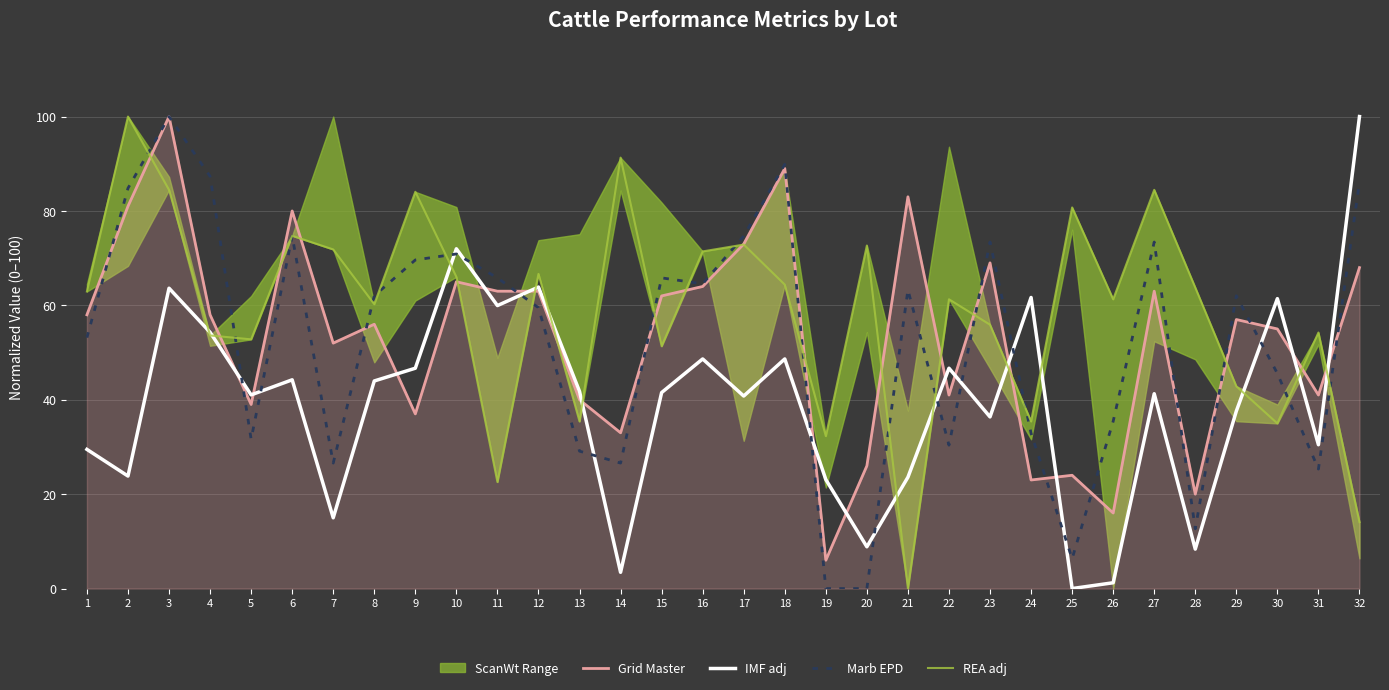

Which has a higher value, 13 or 19?

13